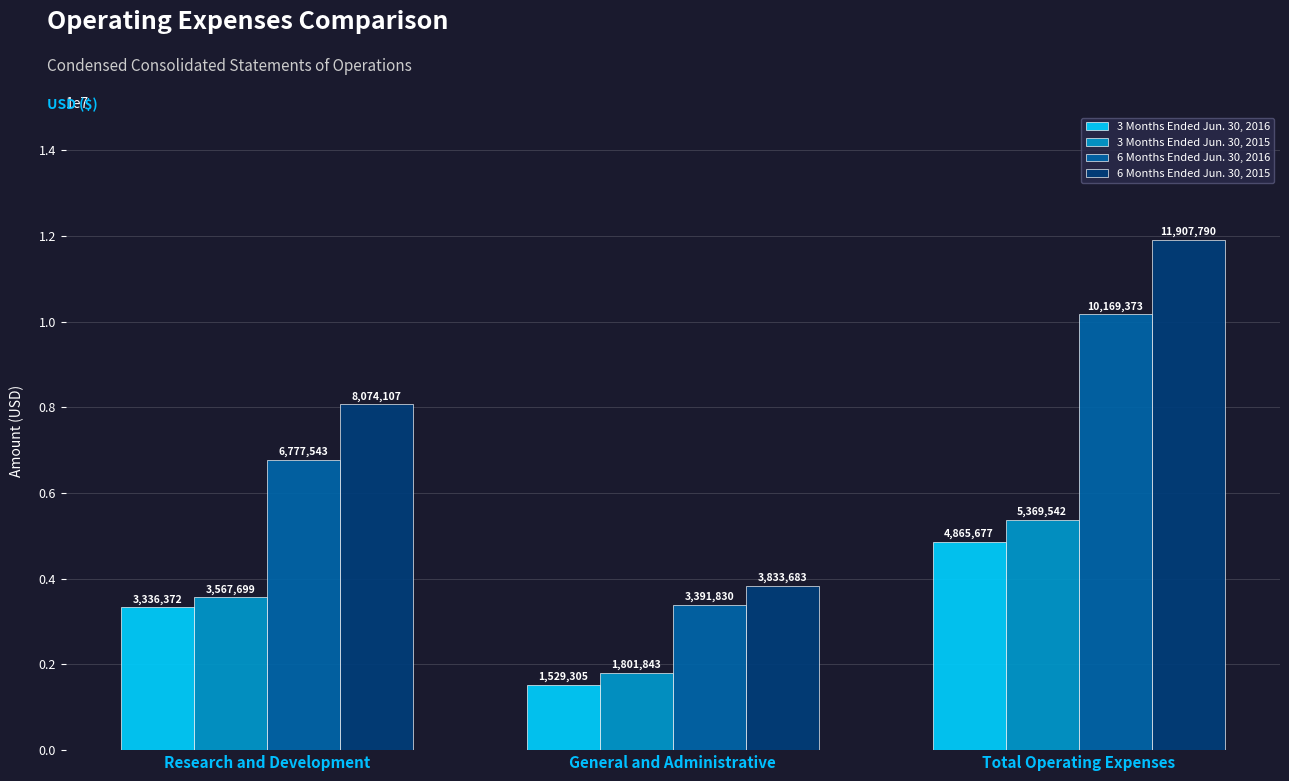

List the series in order of their peak value, highest first.

6 Months Ended Jun. 30, 2015, 6 Months Ended Jun. 30, 2016, 3 Months Ended Jun. 30, 2015, 3 Months Ended Jun. 30, 2016